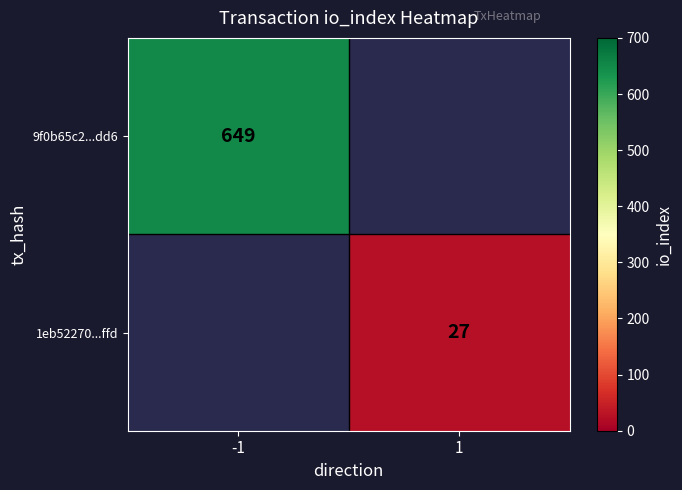

Is the value of 9f0b65c2...dd6 at -1 greater than the value of 1eb52270...ffd at 1?

Yes